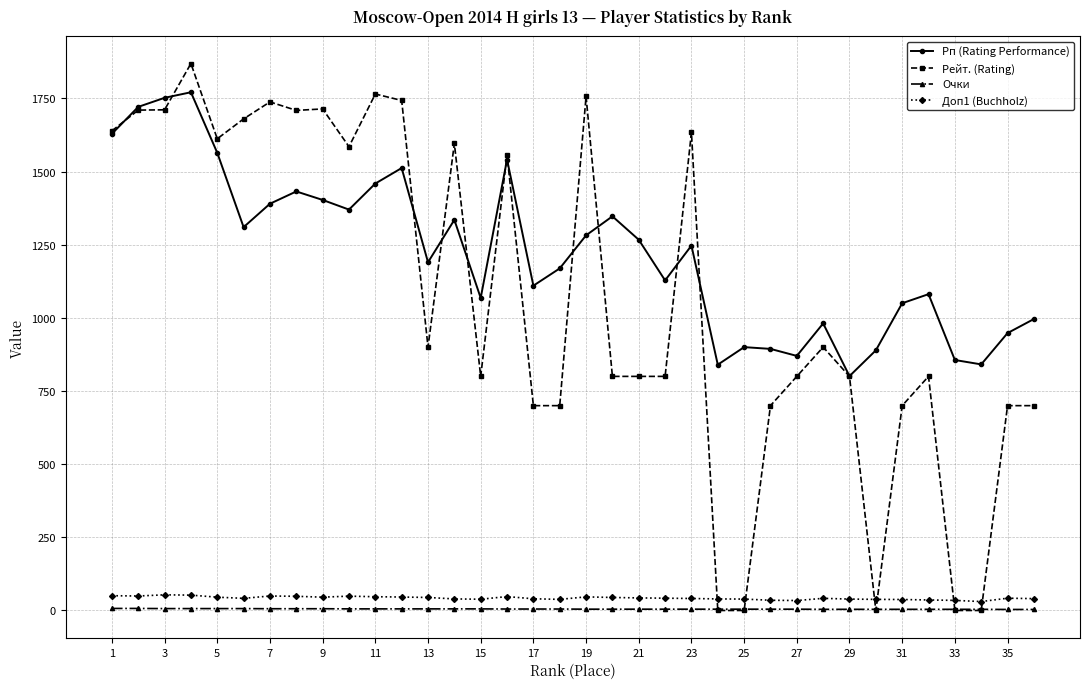

Which series has the largest range (max minus min)?

Рейт. (Rating)